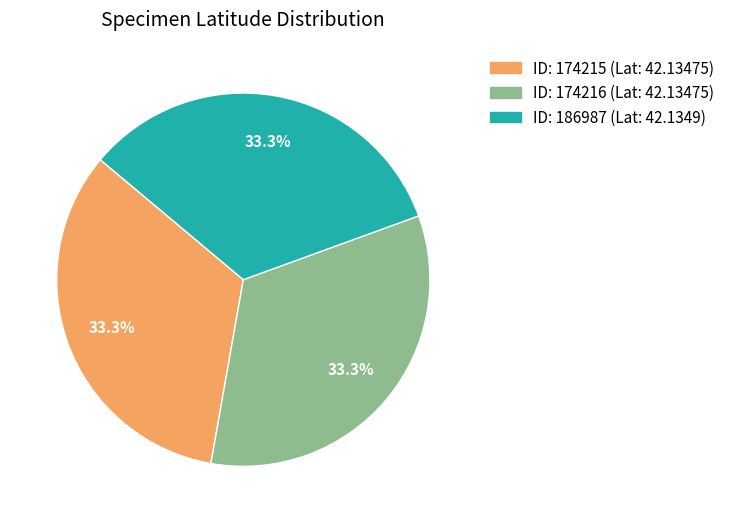

Does any single category account for the majority?

No